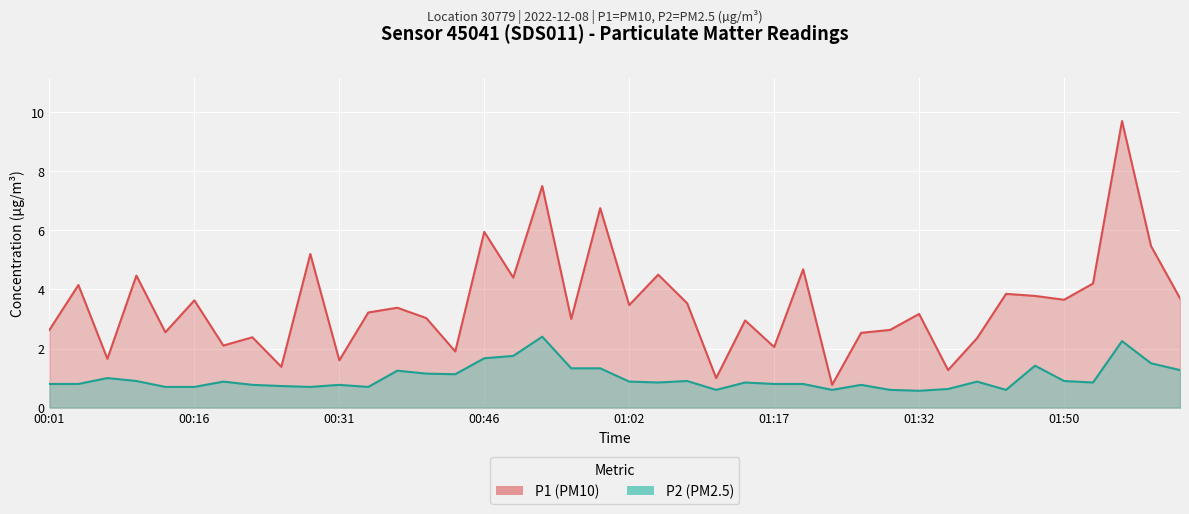

How many distinct data groups are displayed?

2